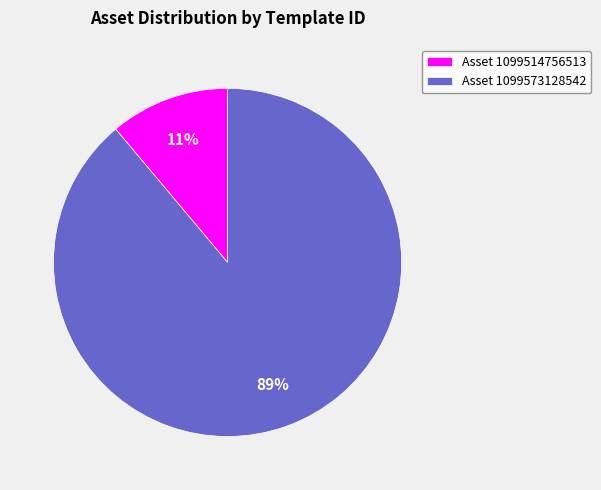

Does any single category account for the majority?

Yes